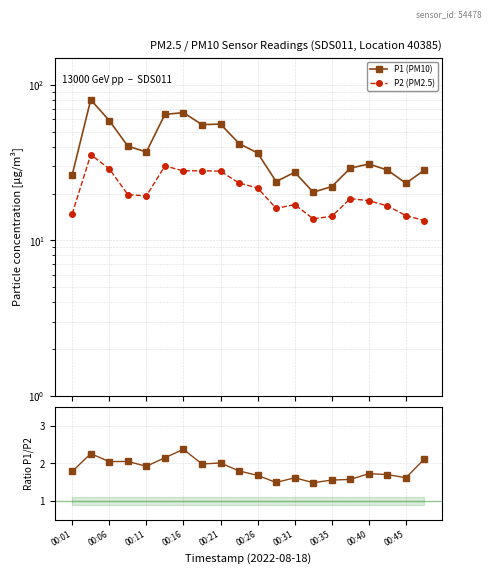

What is the total value across all series at 00:45?

39.3